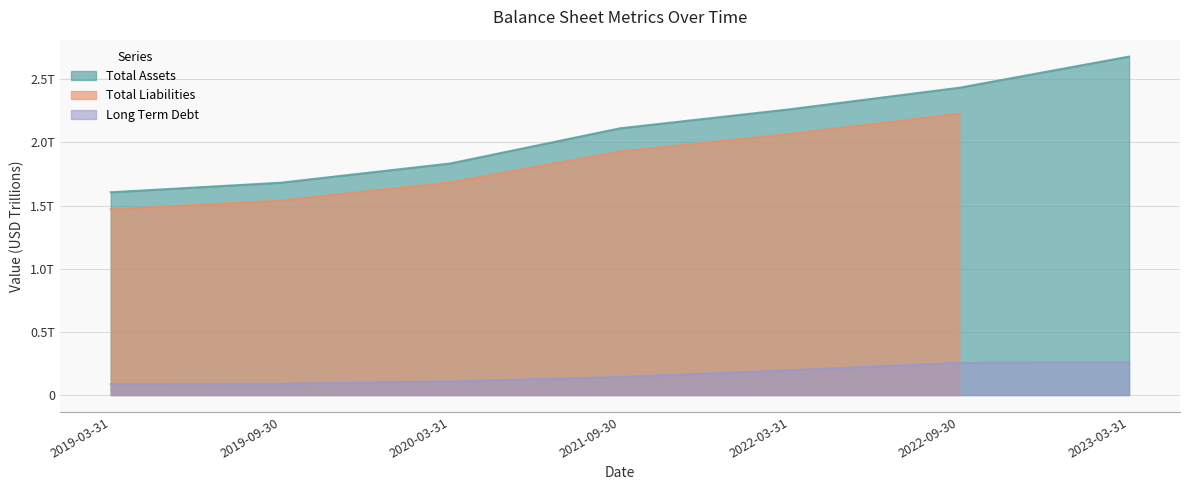

True or false: Long Term Debt and Total Assets intersect in this chart.

False